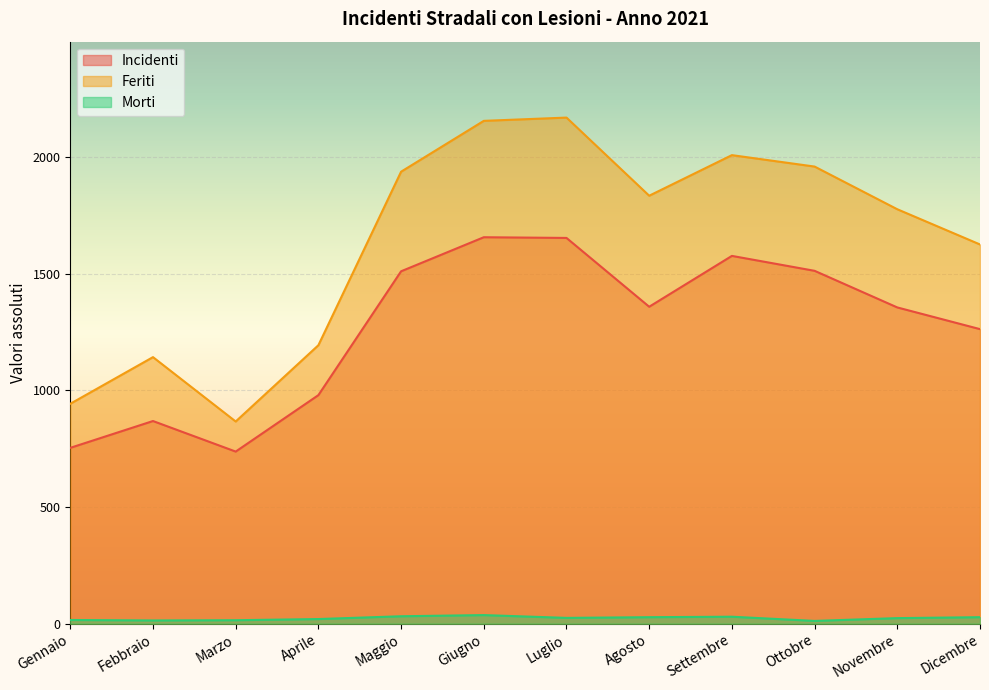

What are all the series names shown in the legend?

Incidenti, Feriti, Morti